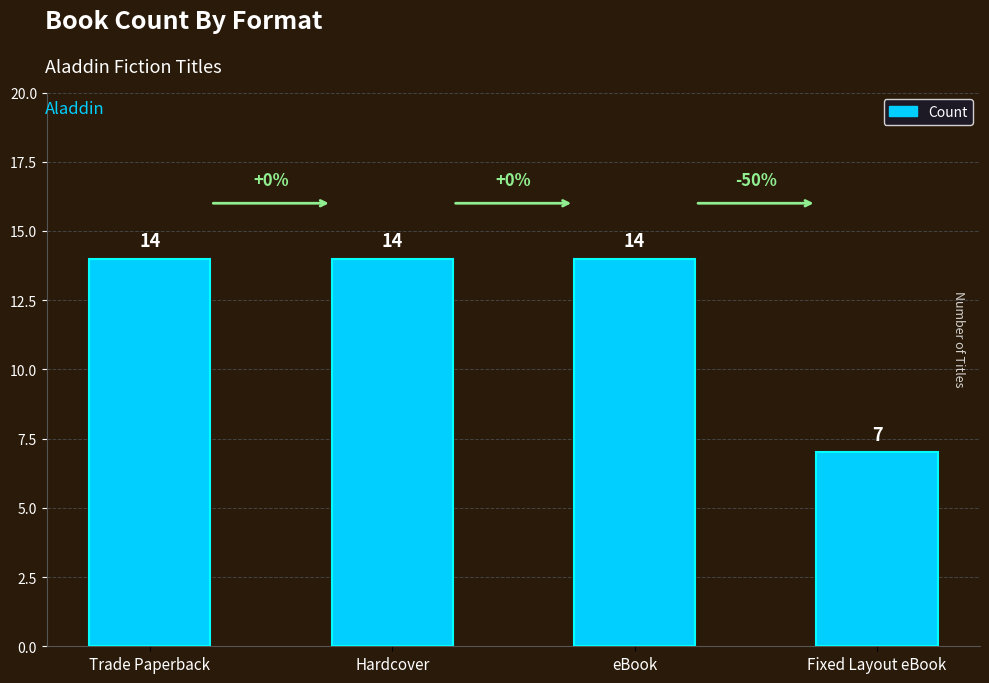

What is the minimum value shown in the chart?

7